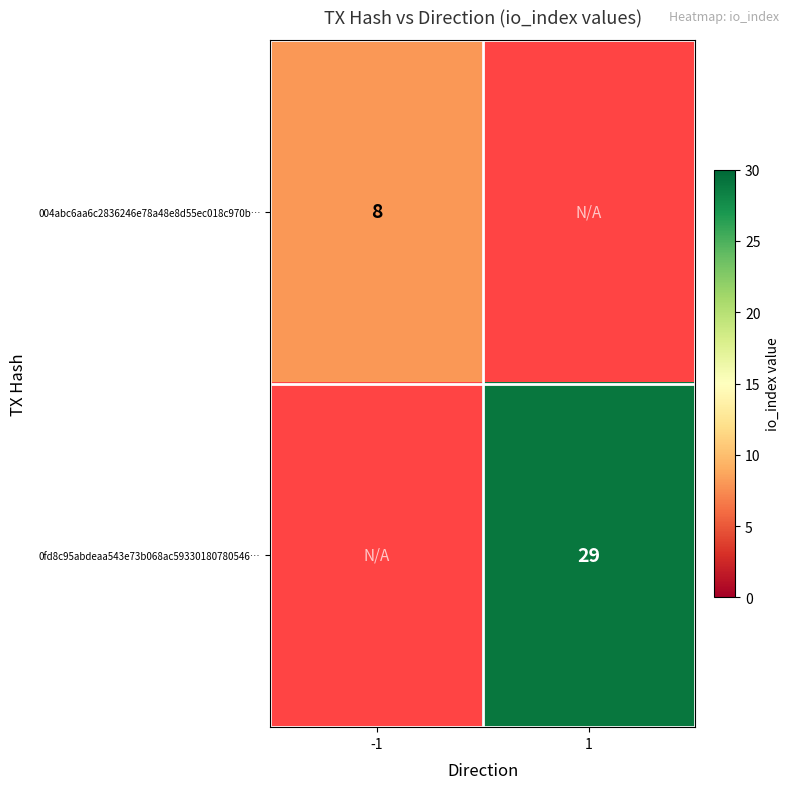

Between 1 and -1, which is larger?

-1